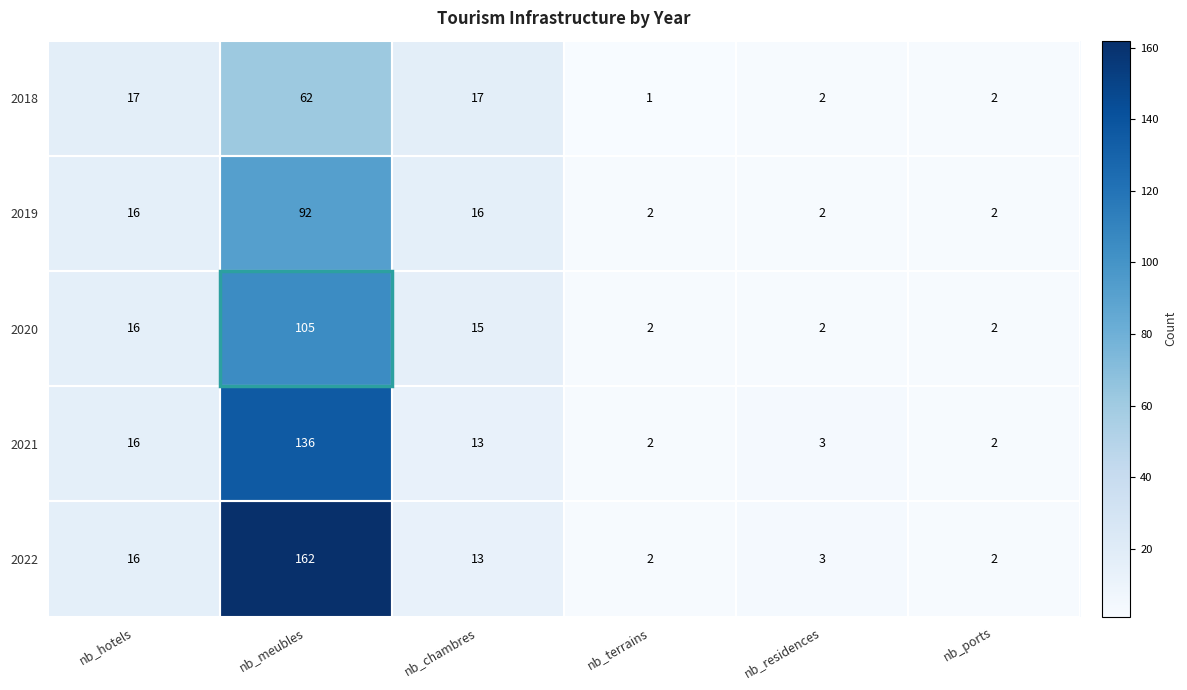

What is the greatest value displayed?

162